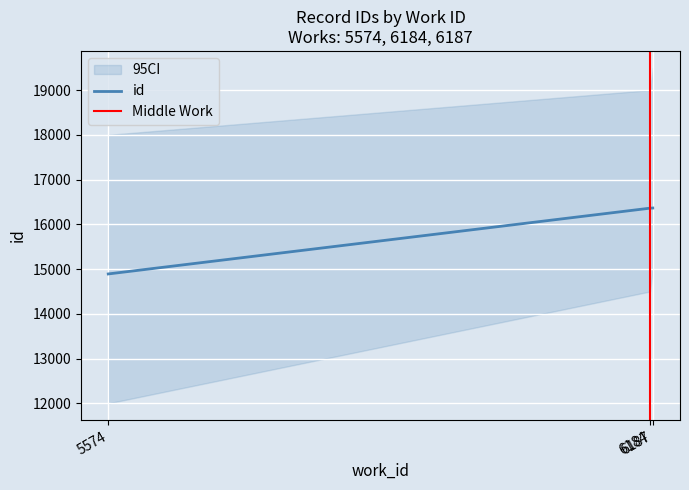

Reading left to right, list all the values displayed in this chart.

14892	16362	16365